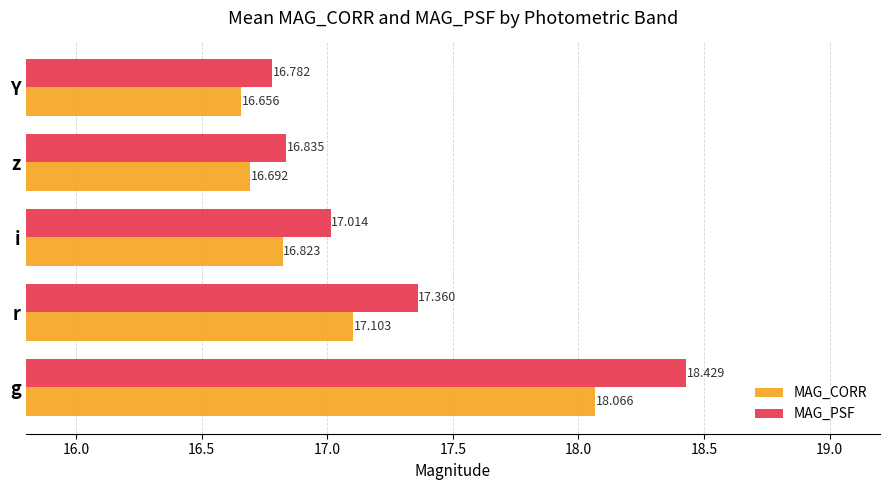

What are all the series names shown in the legend?

MAG_CORR, MAG_PSF